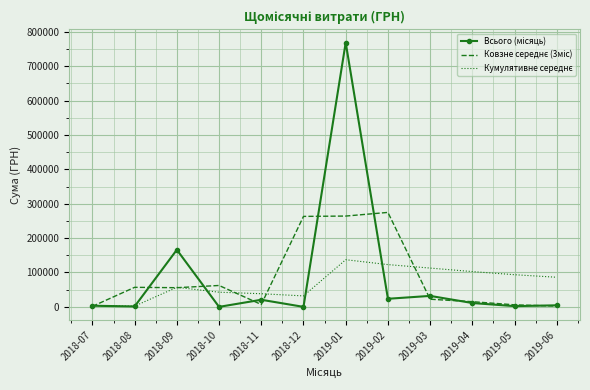

What is the greatest value displayed?

768684.1